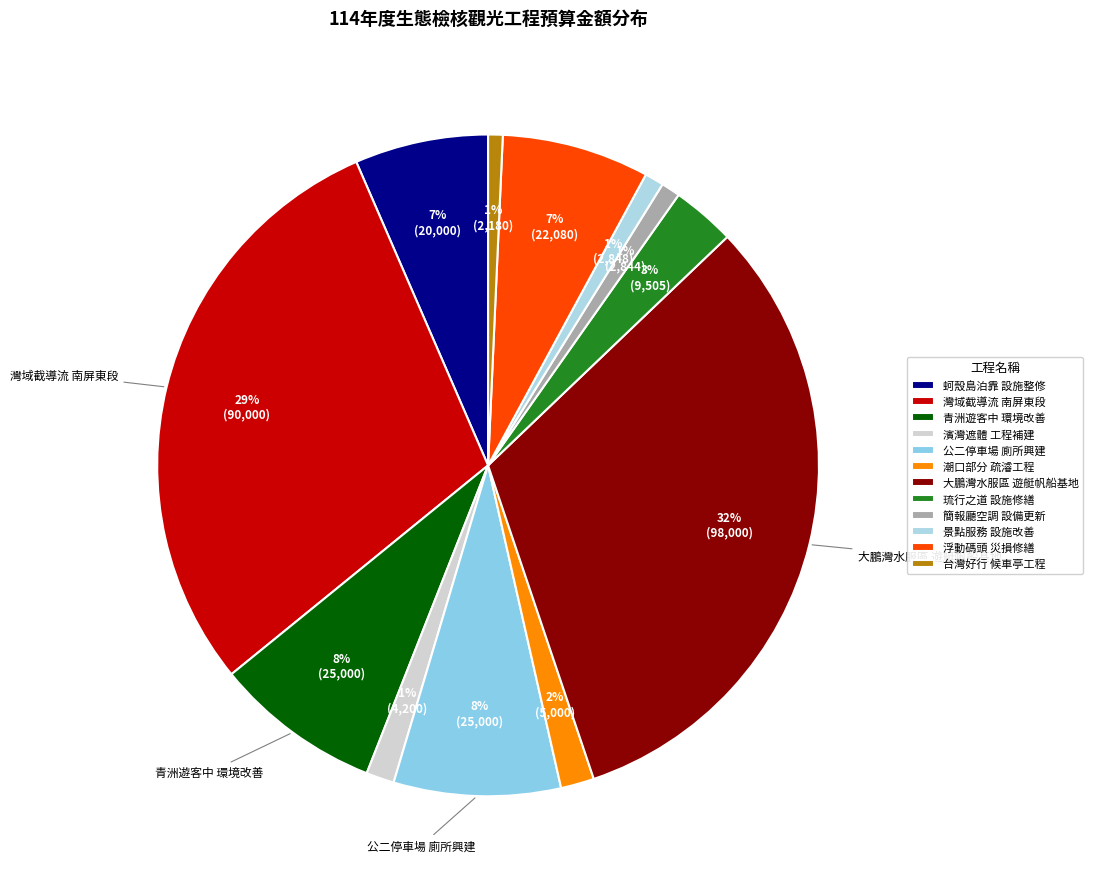

What is the smallest slice in the pie chart?

台灣好行候車亭工程